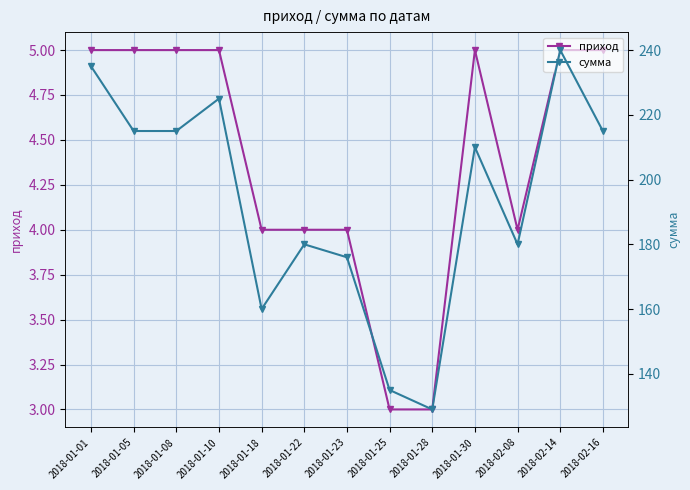

Count the приход values in the range 4 to 5.

11